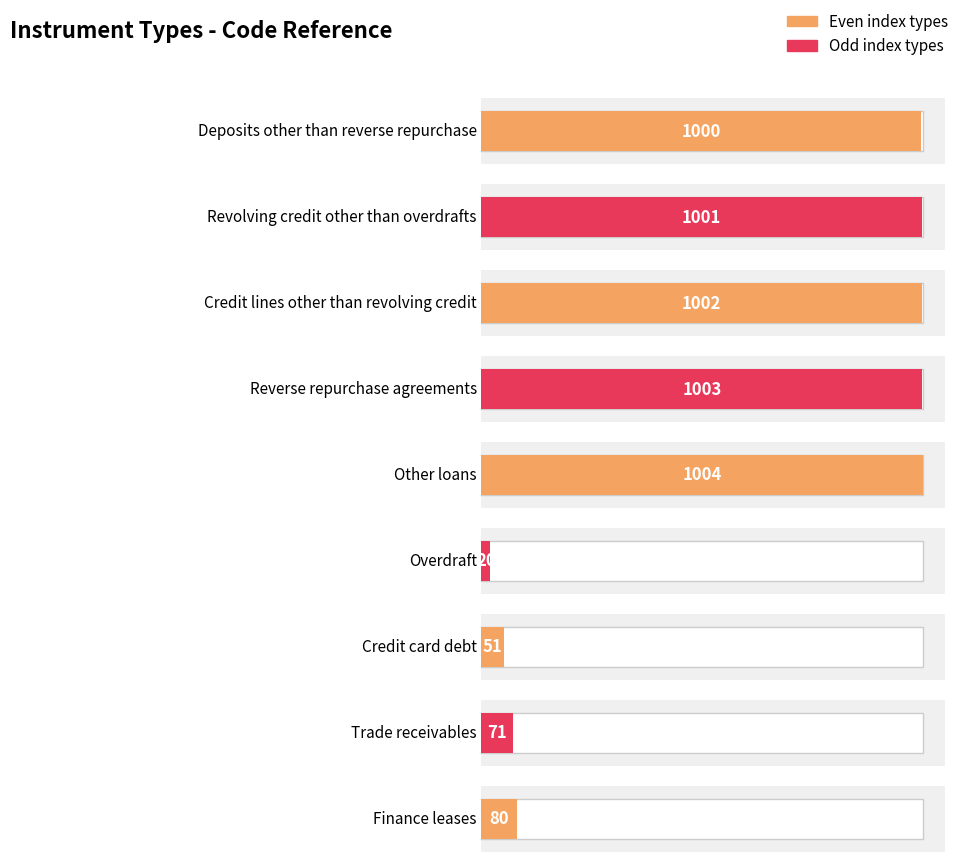

What is the change in value from Other loans to Overdraft?

-984